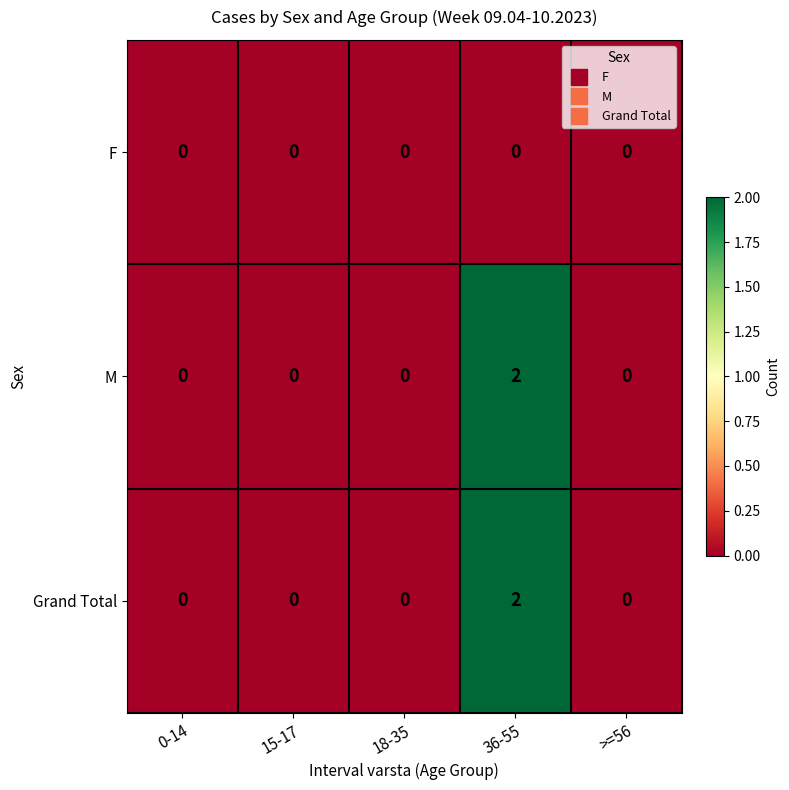

Count the number of categories in the chart.

5